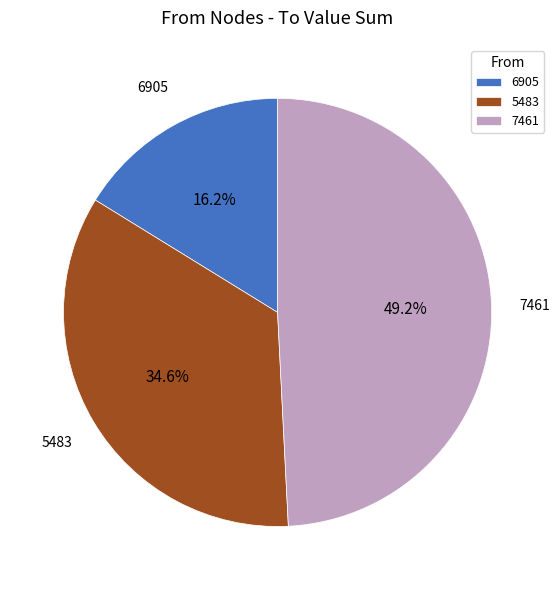

What portion of the pie excludes 7461?

50.8%